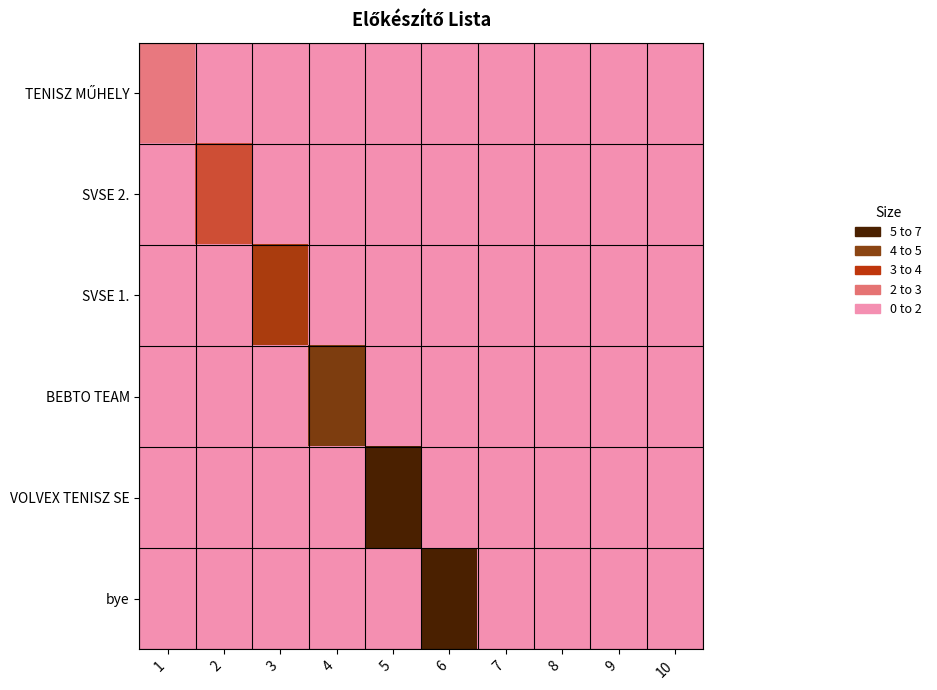

What is the total value across all series at 6?

6